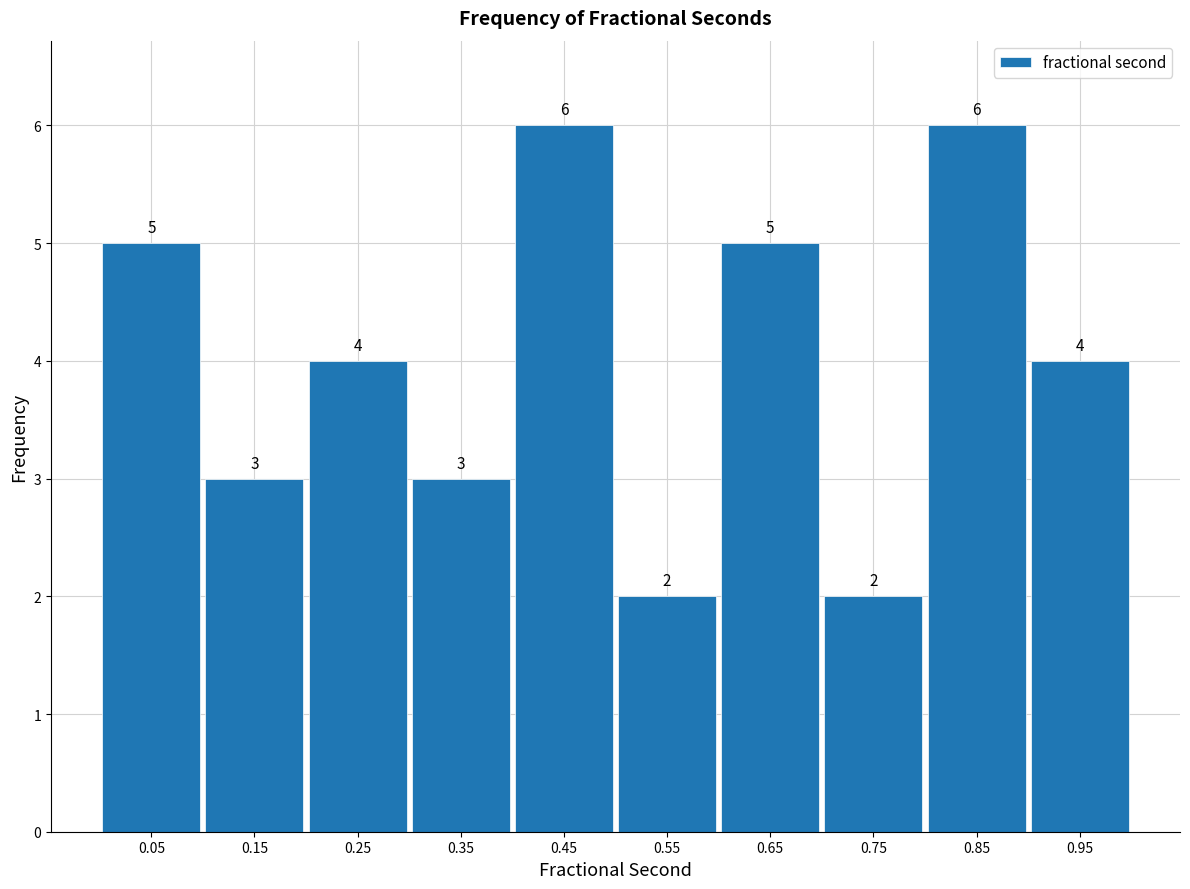

Reading left to right, transcribe this chart: for each bar, give the range it covers on the x-axis and its height.

0.0 to 0.1: 5
0.1 to 0.2: 3
0.2 to 0.3: 4
0.3 to 0.4: 3
0.4 to 0.5: 6
0.5 to 0.6: 2
0.6 to 0.7: 5
0.7 to 0.8: 2
0.8 to 0.9: 6
0.9 to 1.0: 4